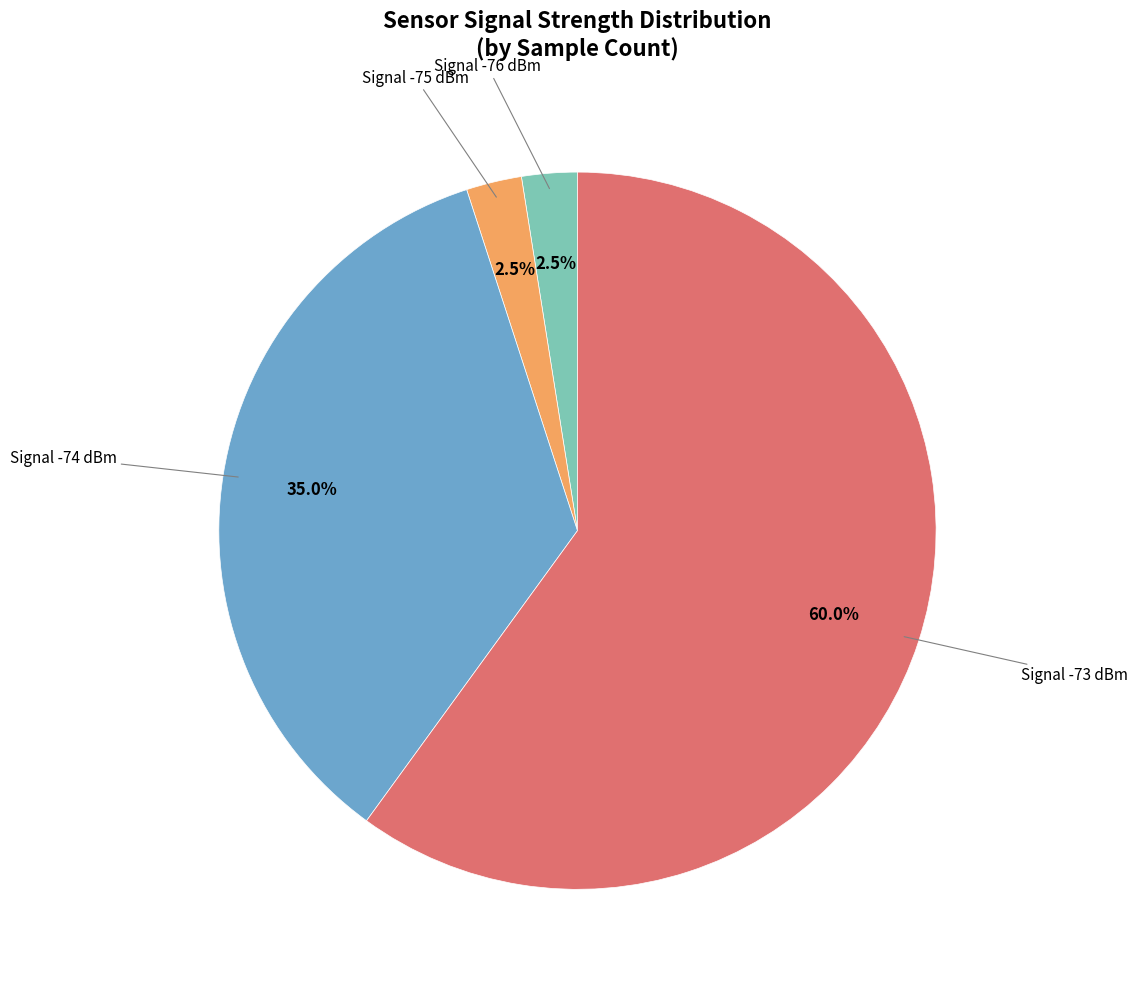

Does any single category account for the majority?

Yes